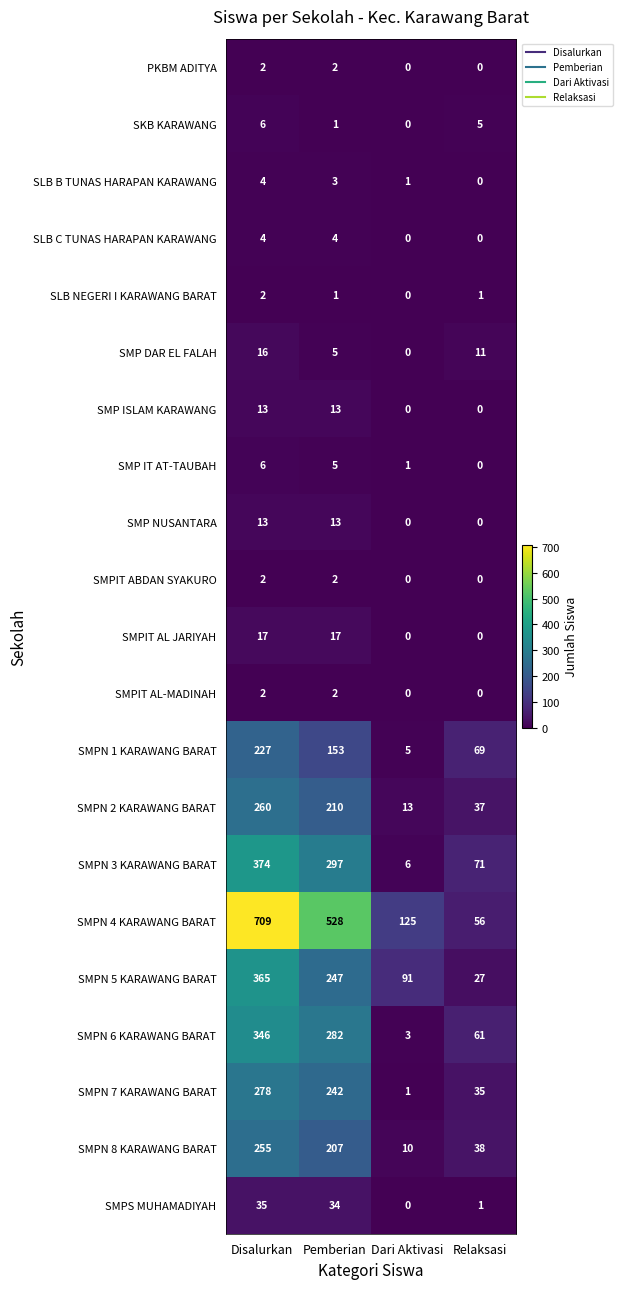

Read the SMPN 7 KARAWANG BARAT value at Relaksasi.

35